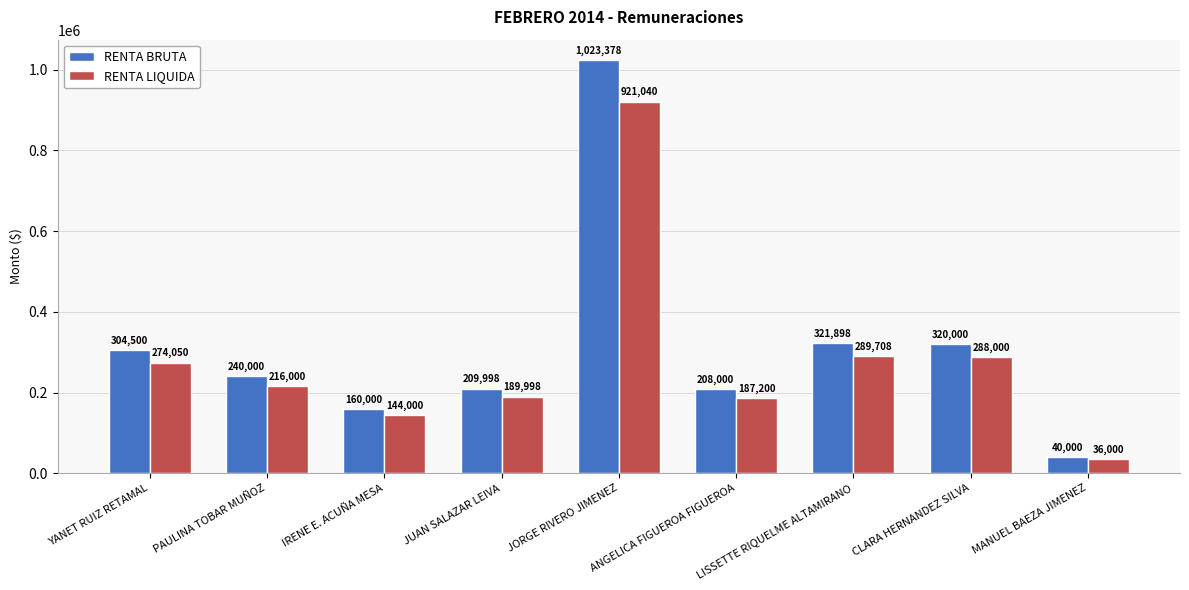

Reading left to right, extract all data points from this chart.

RENTA BRUTA: YANET RUIZ RETAMAL=304500	PAULINA TOBAR MUÑOZ=240000	IRENE E. ACUÑA MESA=160000	JUAN SALAZAR LEIVA=209998	JORGE RIVERO JIMENEZ=1023378	ANGELICA FIGUEROA FIGUEROA=208000	LISSETTE RIQUELME ALTAMIRANO=321898	CLARA HERNANDEZ SILVA=320000	MANUEL BAEZA JIMENEZ=40000
RENTA LIQUIDA: YANET RUIZ RETAMAL=274050	PAULINA TOBAR MUÑOZ=216000	IRENE E. ACUÑA MESA=144000	JUAN SALAZAR LEIVA=189998	JORGE RIVERO JIMENEZ=921040	ANGELICA FIGUEROA FIGUEROA=187200	LISSETTE RIQUELME ALTAMIRANO=289708	CLARA HERNANDEZ SILVA=288000	MANUEL BAEZA JIMENEZ=36000